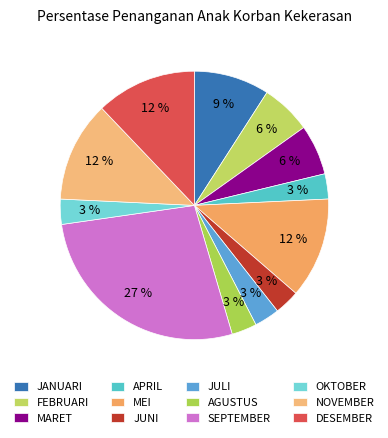

Is MARET the majority of the pie?

No